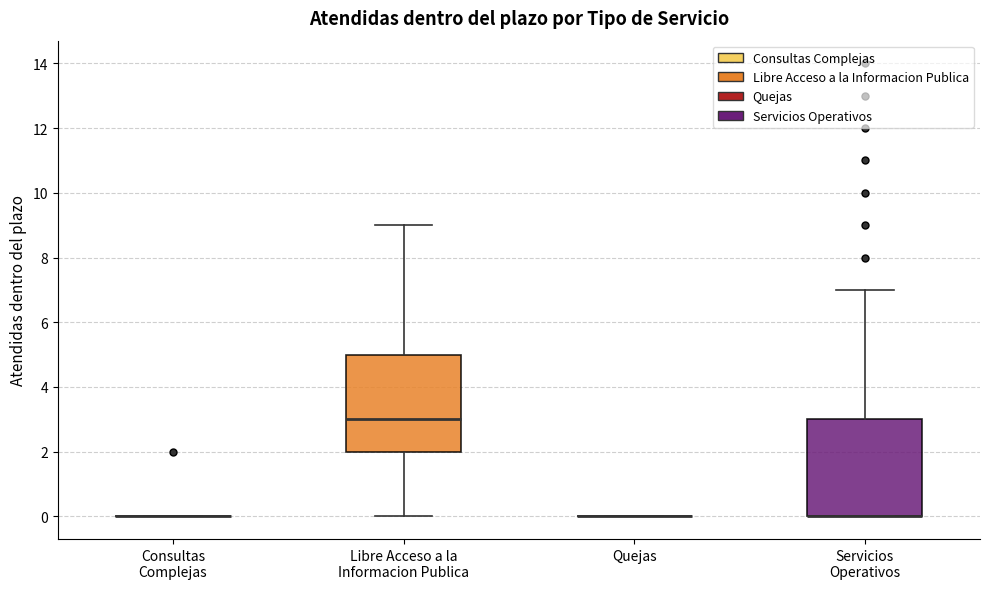

Reading left to right, transcribe this box plot: for each box, give where its median line is, the range the box spans, and where its two whiskers end, as read against the y-axis. The values are not printed on the chart, so give them approximately, as read against the axis.

Consultas Complejas: box collapsed to a line at 0, whiskers 0 to 0
Libre Acceso a la Informacion Publica: median 3, box 2 to 5, whiskers 0 to 9
Quejas: box collapsed to a line at 0, whiskers 0 to 0
Servicios Operativos: median 0 (drawn on the box's lower edge), box 0 to 3, whiskers 0 to 7